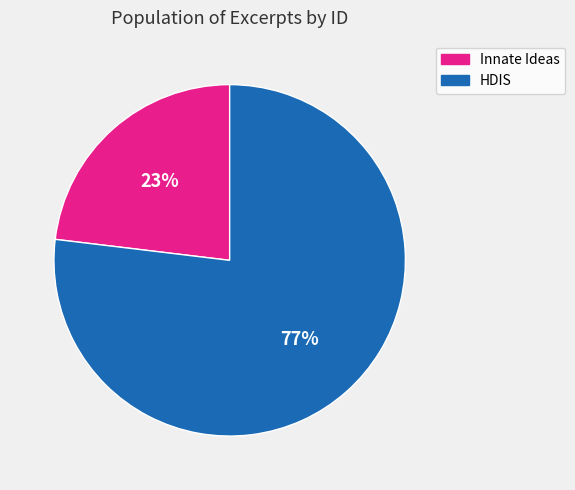

Is there a majority slice in this chart?

Yes